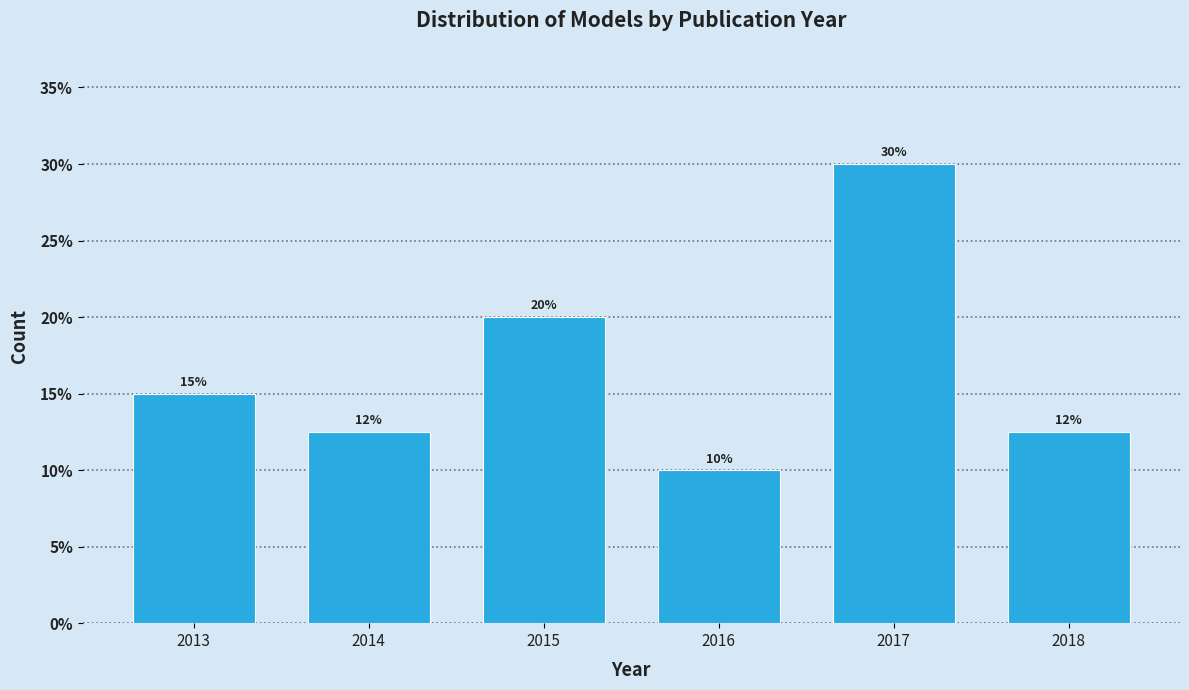

What is the ratio of the value at 2017 to the value at 2015?

1.5